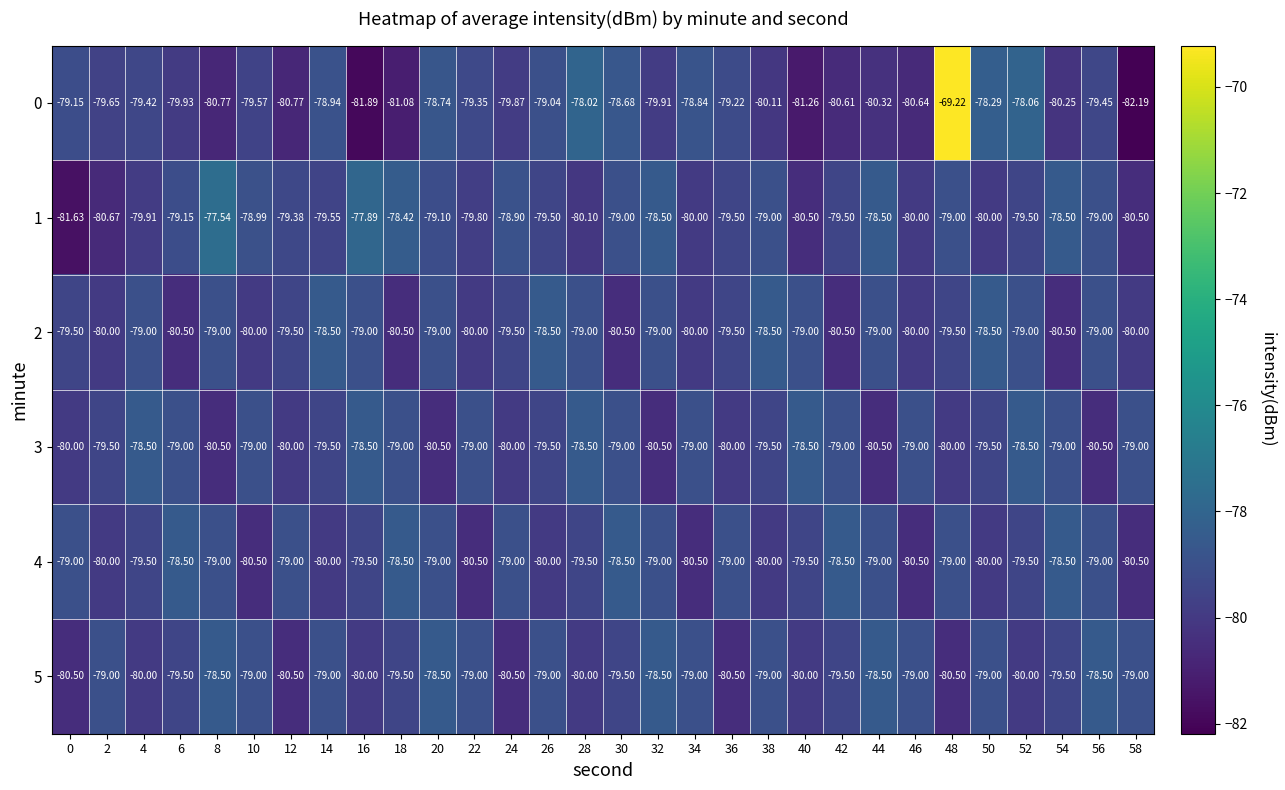

Is the value of 4 at 20 greater than the value of 5 at 36?

Yes